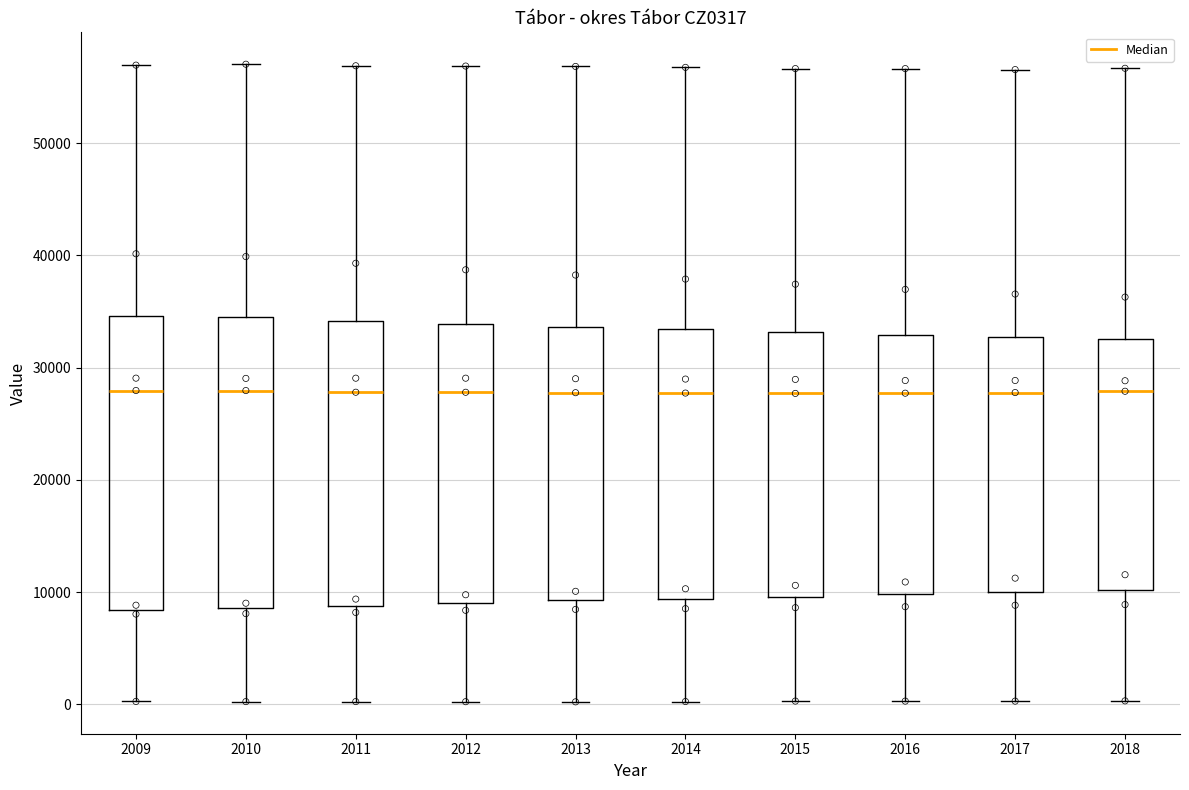

Reading left to right, transcribe this box plot: for each box, give where its median line is, the range the box spans, and where its two whiskers end, as read against the y-axis. The values are not printed on the chart, so give them approximately, as read against the axis.

2009: median 28000, box 8000 to 35000, whiskers 0 to 57000
2010: median 28000, box 9000 to 34000, whiskers 0 to 57000
2011: median 28000, box 9000 to 34000, whiskers 0 to 57000
2012: median 28000, box 9000 to 34000, whiskers 0 to 57000
2013: median 28000, box 9000 to 34000, whiskers 0 to 57000
2014: median 28000, box 9000 to 33000, whiskers 0 to 57000
2015: median 28000, box 10000 to 33000, whiskers 0 to 57000
2016: median 28000, box 10000 to 33000, whiskers 0 to 57000
2017: median 28000, box 10000 to 33000, whiskers 0 to 57000
2018: median 28000, box 10000 to 33000, whiskers 0 to 57000